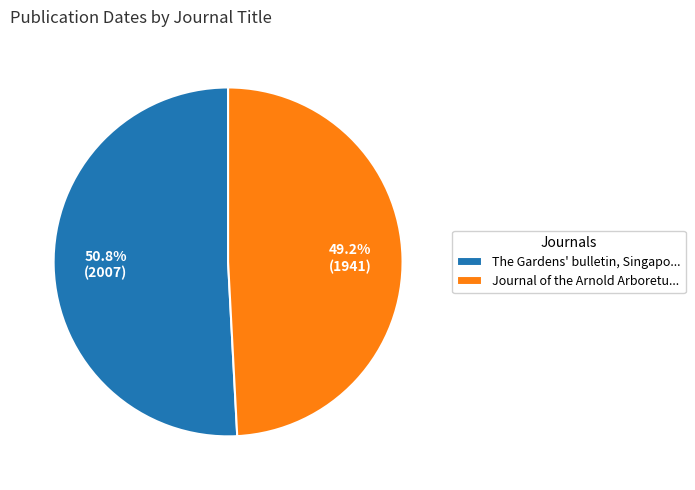

Which category accounts for the majority?

The Gardens' bulletin, Singapo...